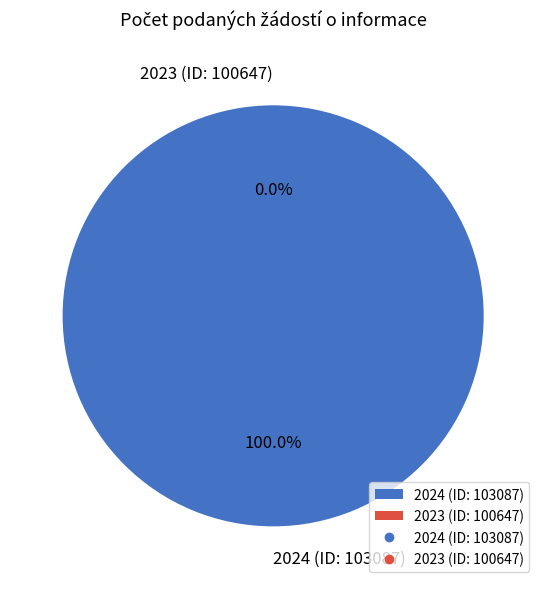

To the nearest percent, what is the difference between the largest and smallest slice percentages?

100%